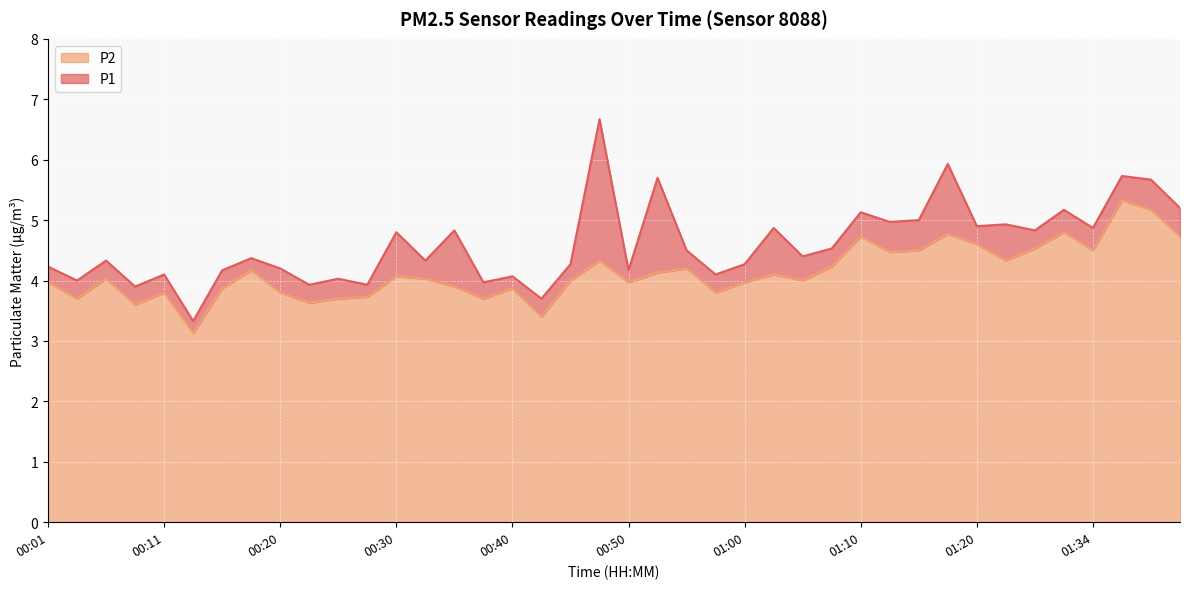

In P1, how many points are higher than both neighbors (excluding endpoints)?

15